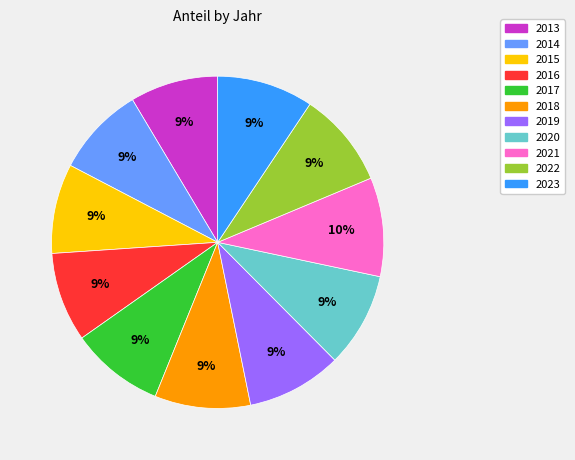

To the nearest percent, what portion does 2018 represent?

9%